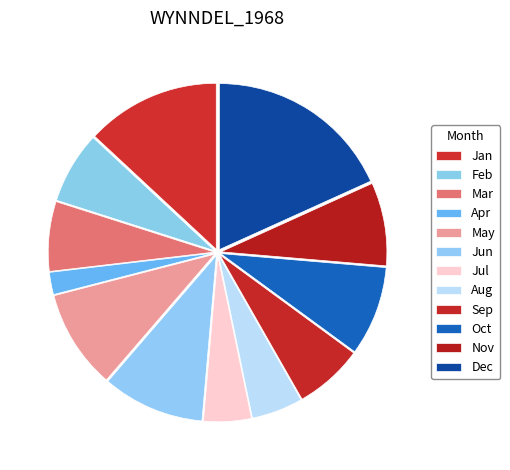

How many segments does this pie chart have?

12